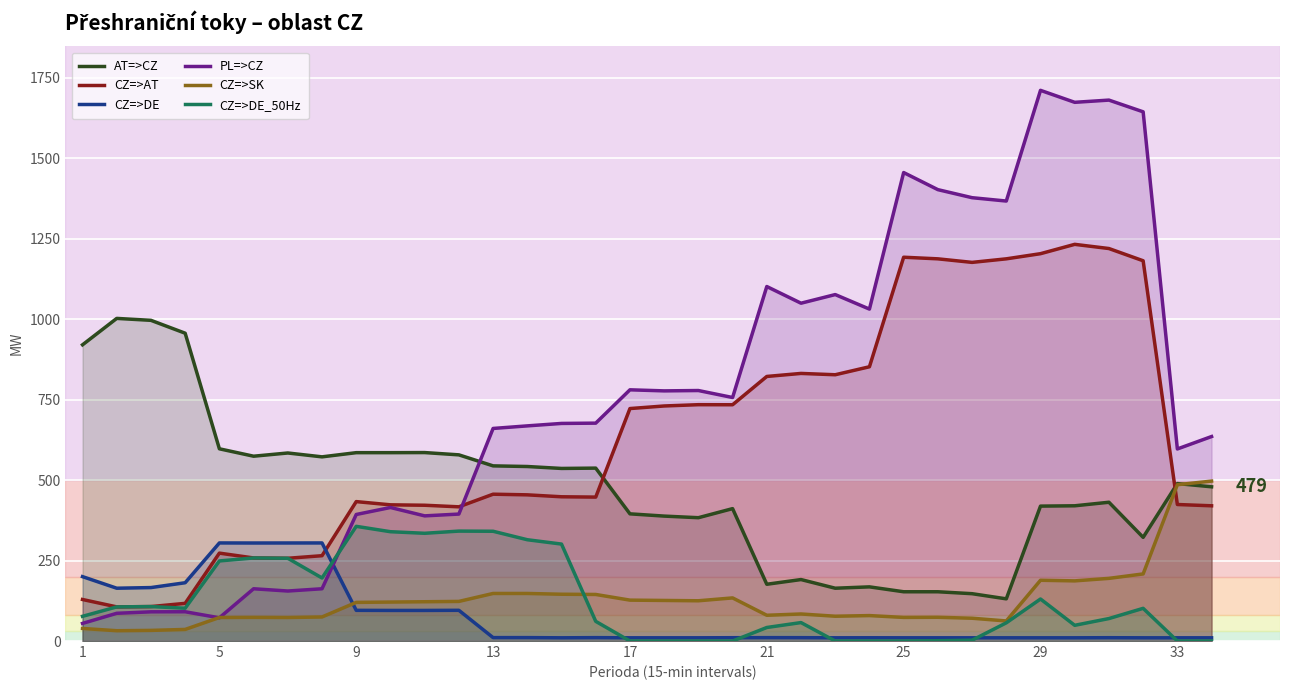

True or false: AT=>CZ and CZ=>DE_50Hz cross at least once.

False